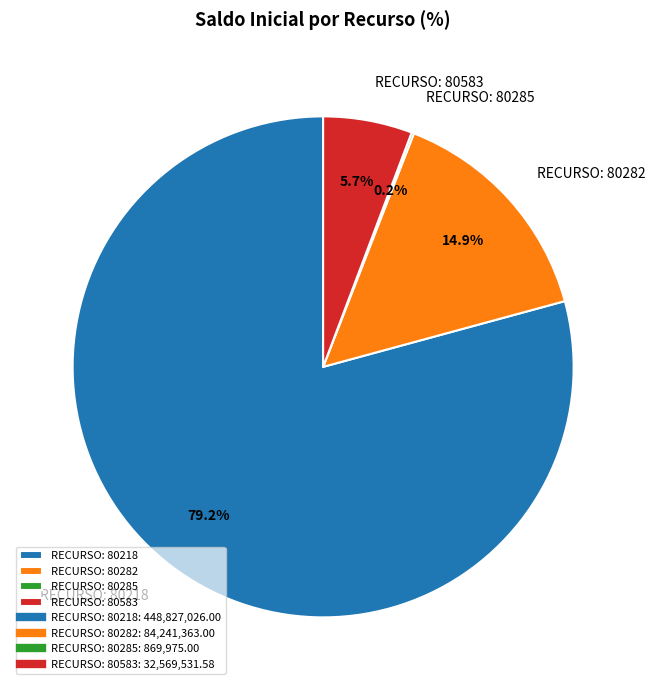

Which slice represents more than half of the pie?

RECURSO: 80218